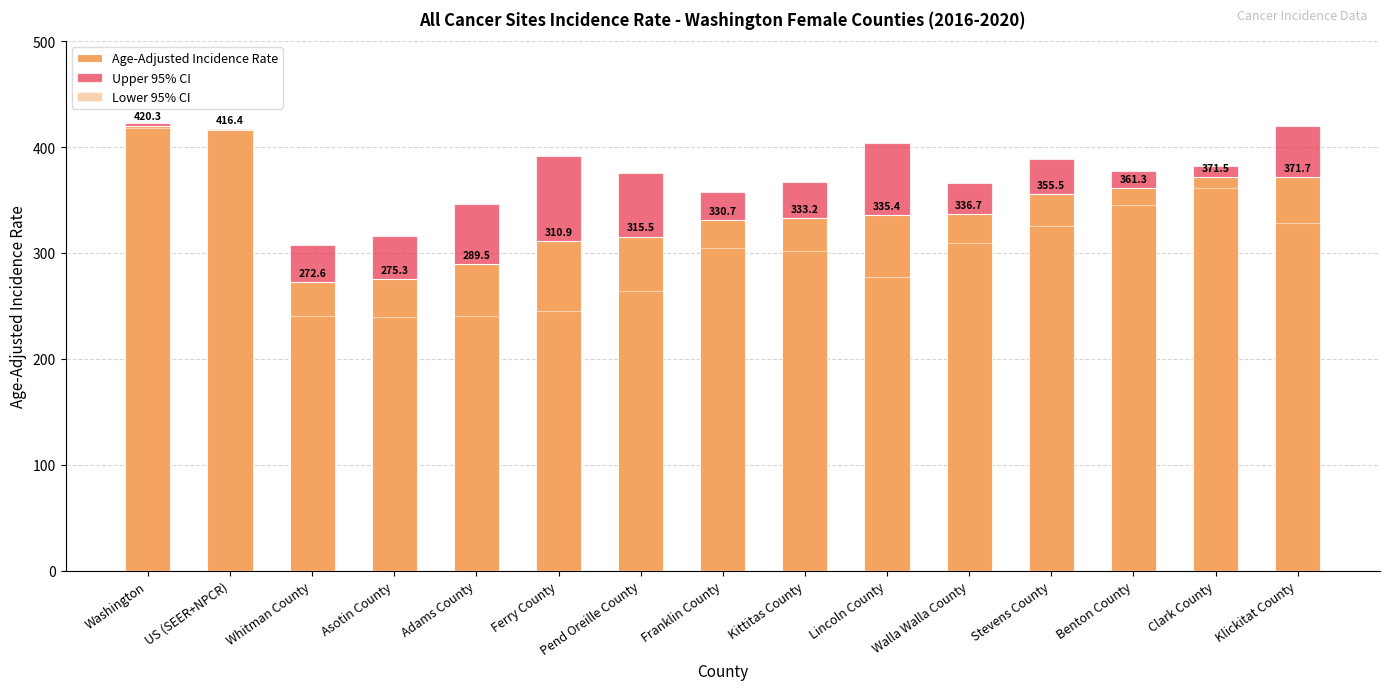

Where is Lower 95% CI nearest to the value 328?

Klickitat County